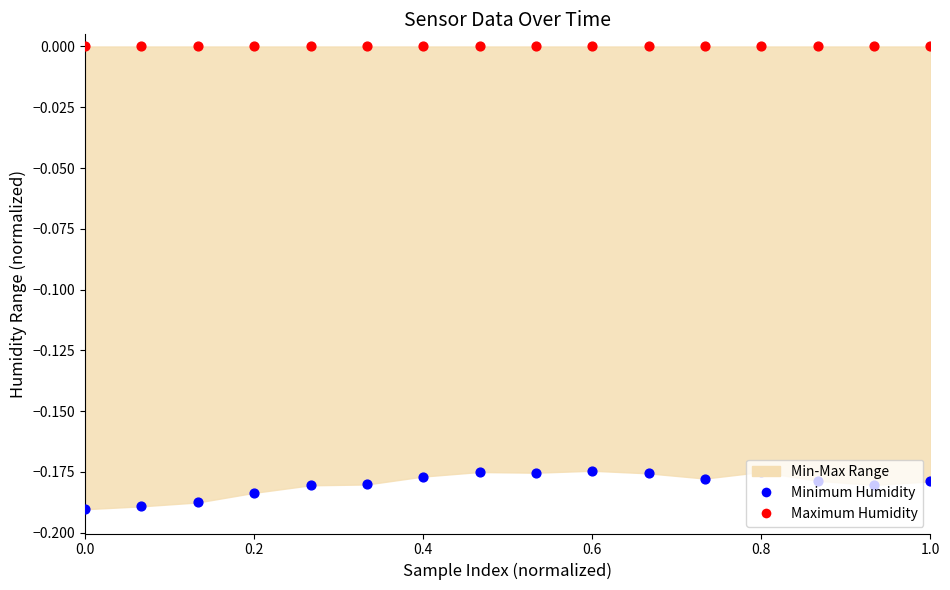

Is the value of Maximum Humidity at 11 greater than the value of Minimum Humidity at 8?

Yes